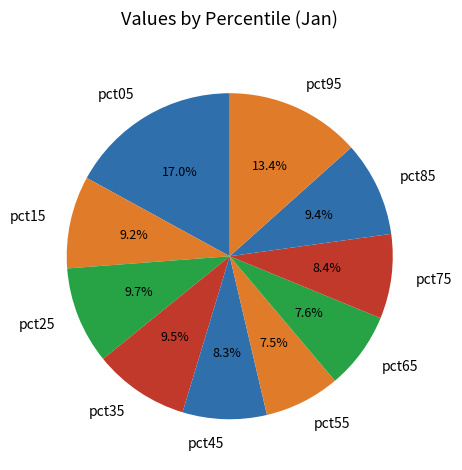

Count the number of slices in the pie.

10